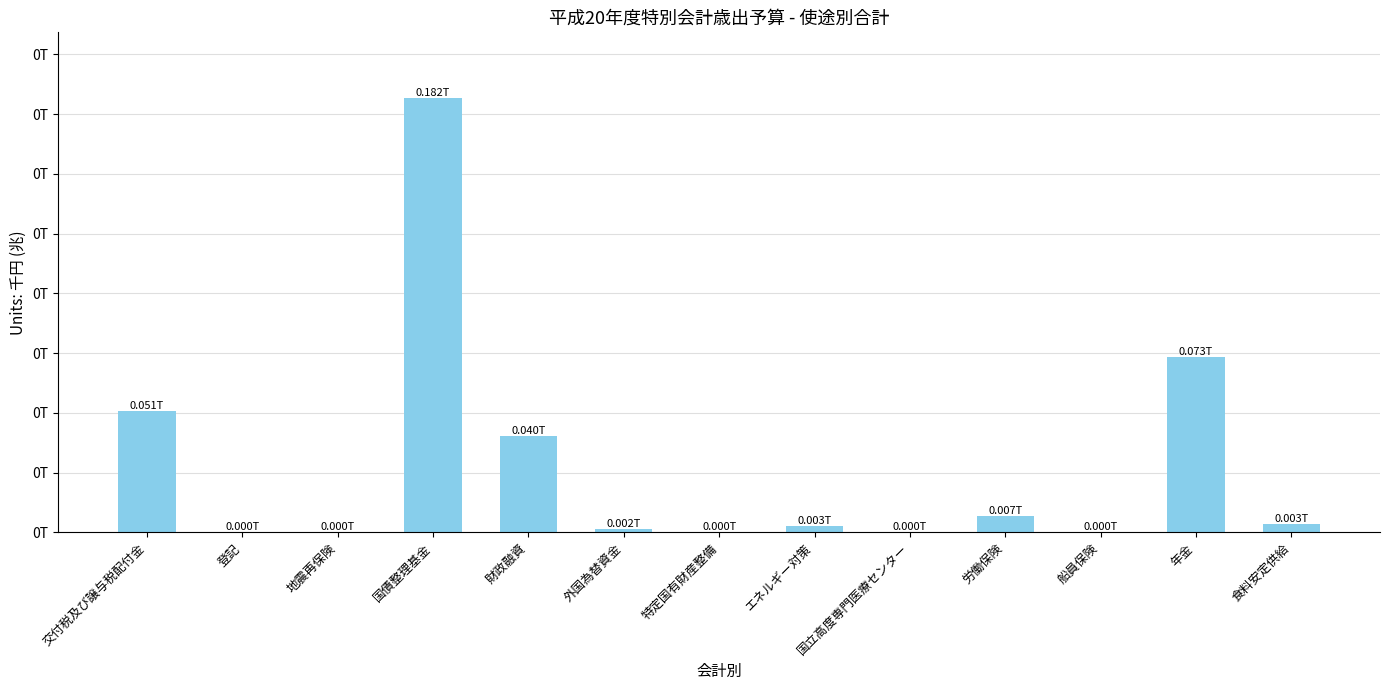

Is it true that the value at 地震再保険 is 69105003?

True